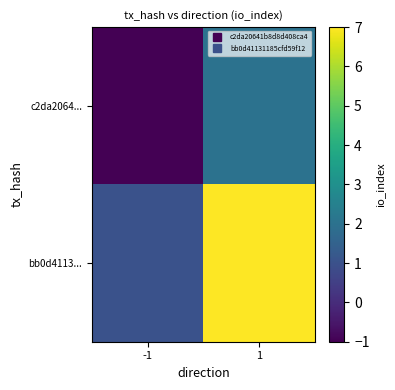

List the series in order of their peak value, highest first.

bb0d4113..., c2da2064...